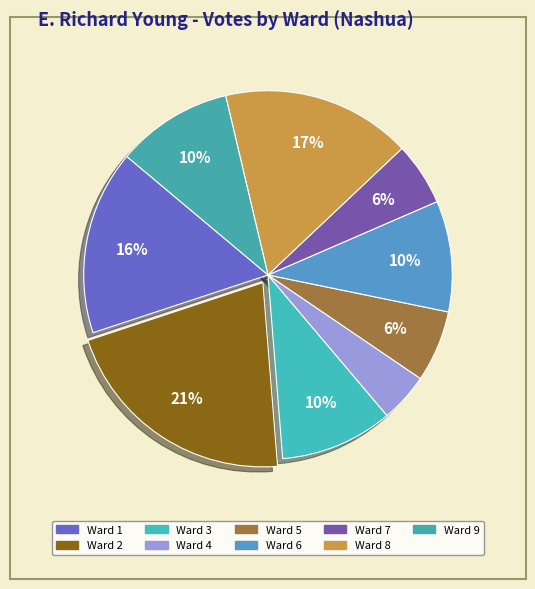

Is Ward 9 the majority of the pie?

No